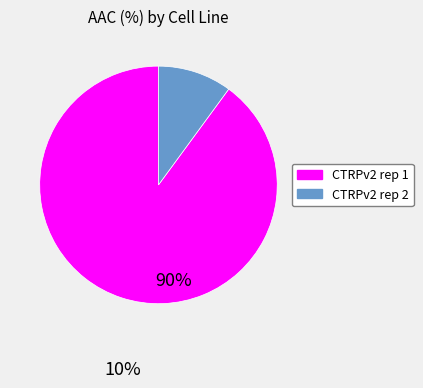

Is it true that CTRPv2 rep 1 is 90% of the pie?

True